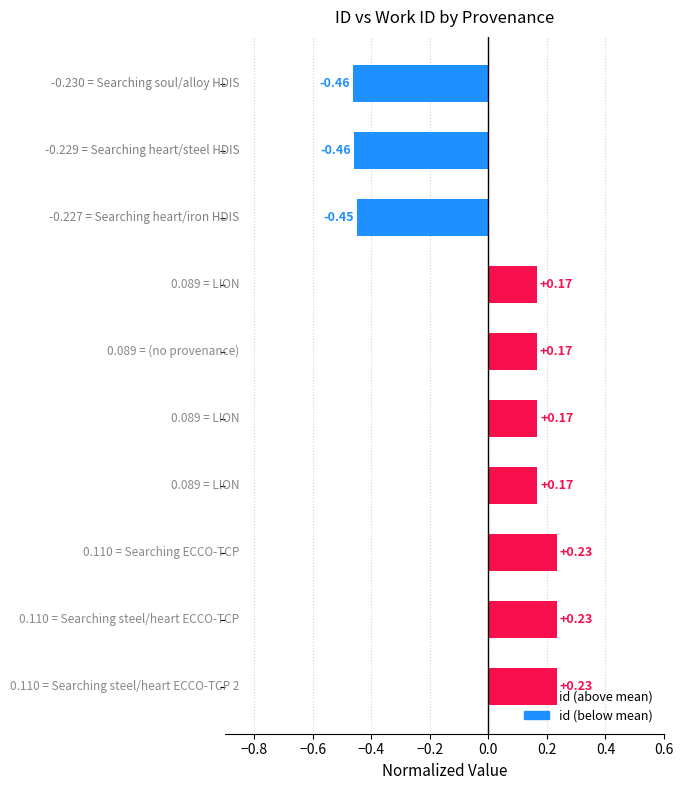

What is the difference between the maximum and second lowest values?

0.7